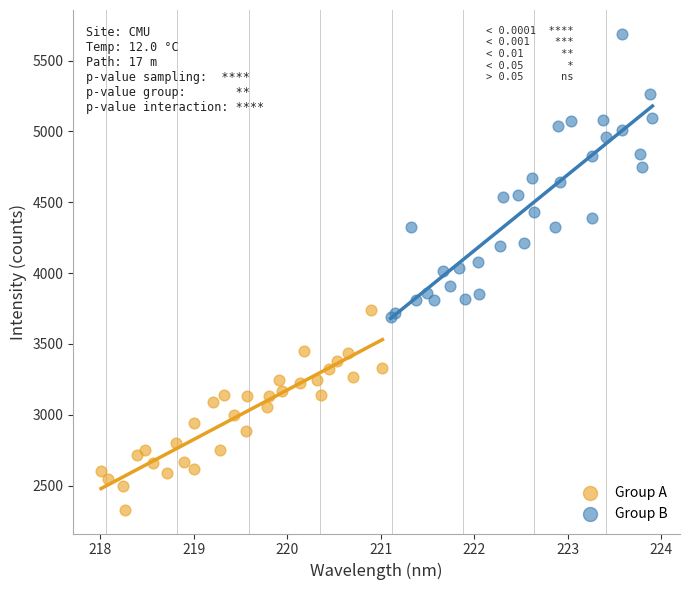

Which series reaches the maximum Y coordinate?

Group B